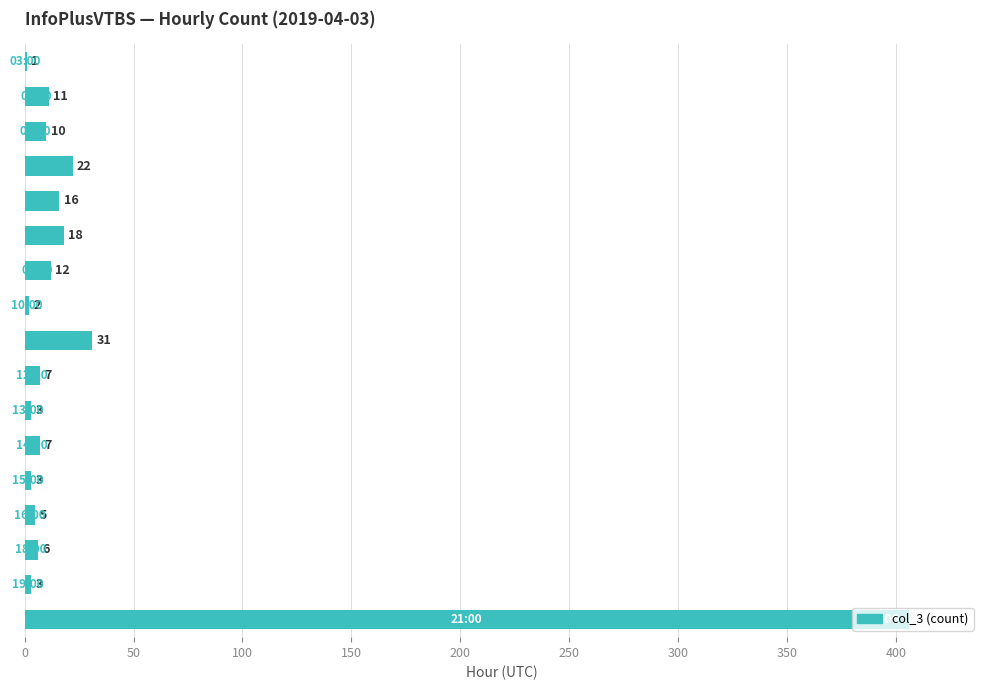

What is the sum of all values?

563